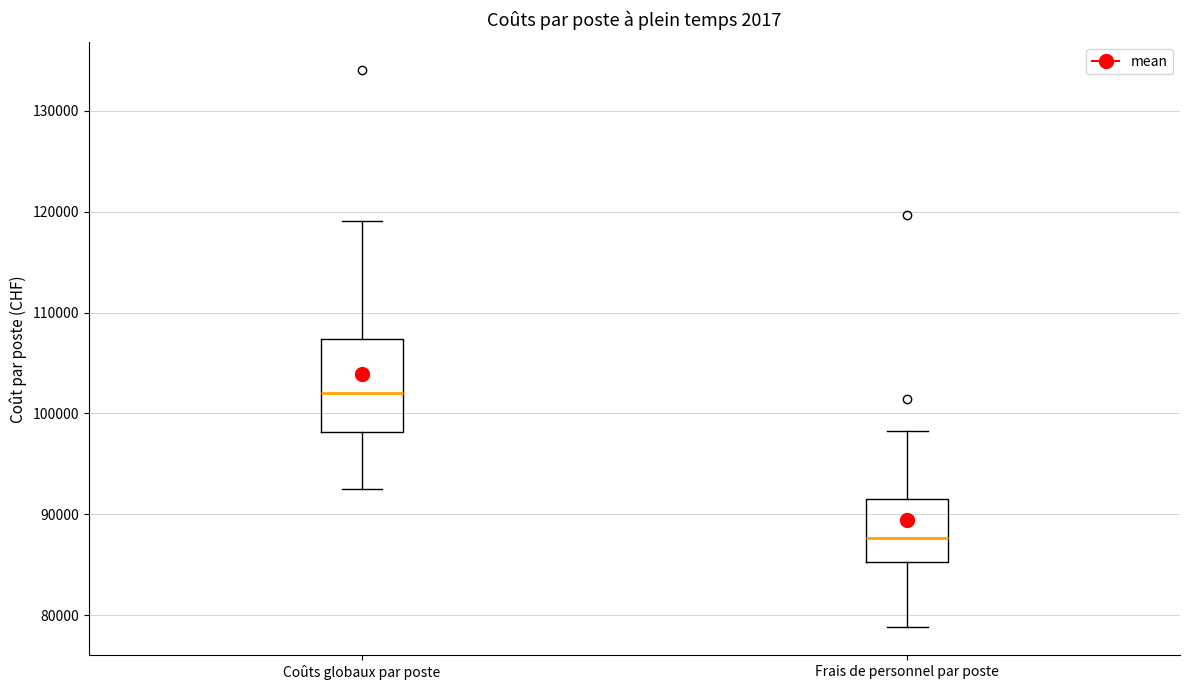

Where does the upper whisker of the box for Coûts globaux par poste end on the y-axis? The values are not printed on the chart, so give them approximately, as read against the axis.

119000